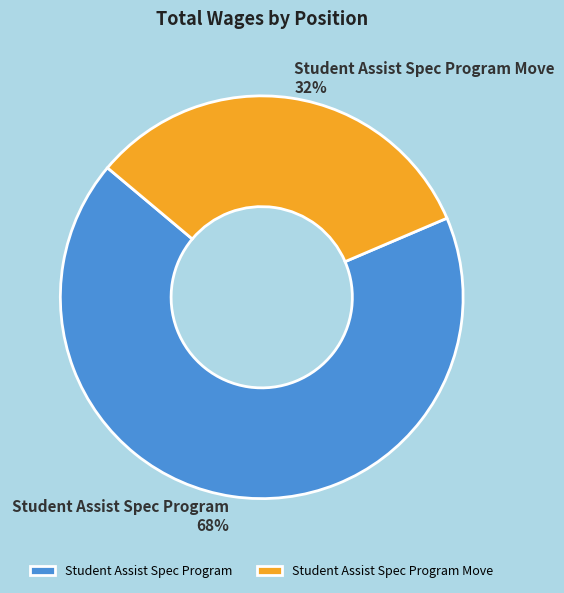

To the nearest percent, what is the combined percentage of Student Assist Spec Program Move and Student Assist Spec Program?

100%